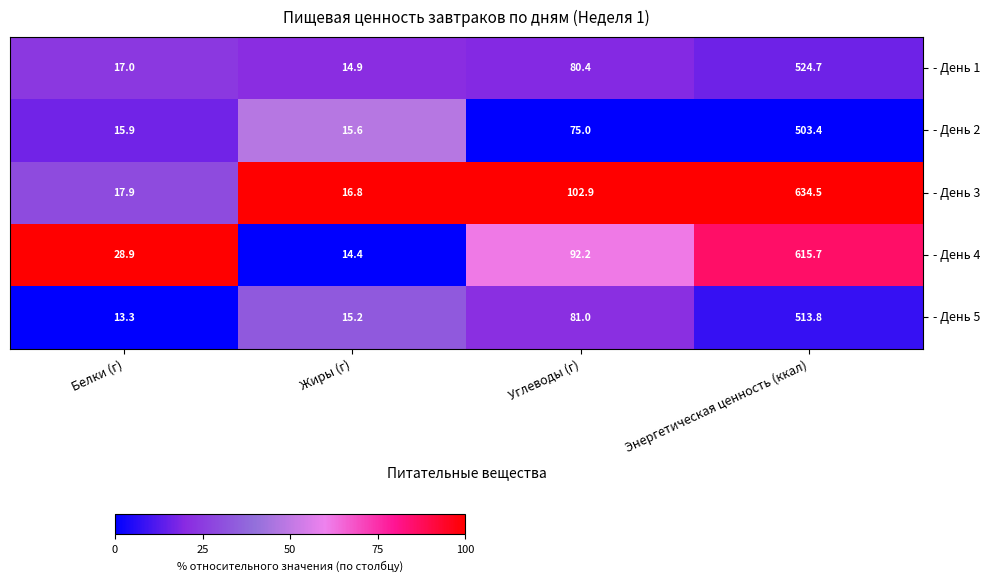

Reading right to left, what are all the values shown in this chart?

- День 1: Энергетическая ценность (ккал)=524.7	Углеводы (г)=80.4	Жиры (г)=14.9	Белки (г)=17.0
- День 2: Энергетическая ценность (ккал)=503.4	Углеводы (г)=75.0	Жиры (г)=15.6	Белки (г)=15.9
- День 3: Энергетическая ценность (ккал)=634.5	Углеводы (г)=102.9	Жиры (г)=16.8	Белки (г)=17.9
- День 4: Энергетическая ценность (ккал)=615.7	Углеводы (г)=92.2	Жиры (г)=14.4	Белки (г)=28.9
- День 5: Энергетическая ценность (ккал)=513.8	Углеводы (г)=81.0	Жиры (г)=15.2	Белки (г)=13.3